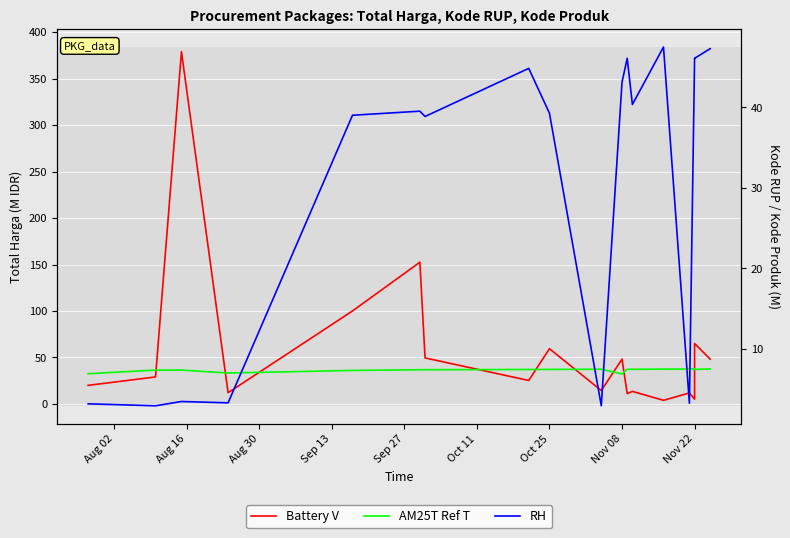

What is the difference between the maximum and minimum values in the AM25T Ref T series?

5.6